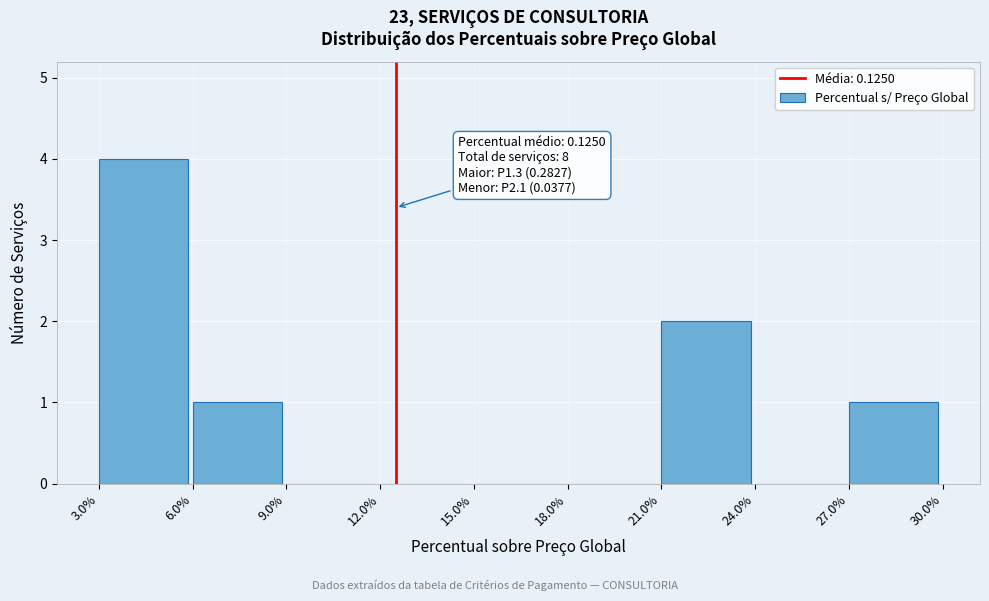

Reading left to right, list all the values displayed in this chart.

3.0%=4	6.0%=1	9.0%=0	12.0%=0	15.0%=0	18.0%=0	21.0%=2	24.0%=0	27.0%=1